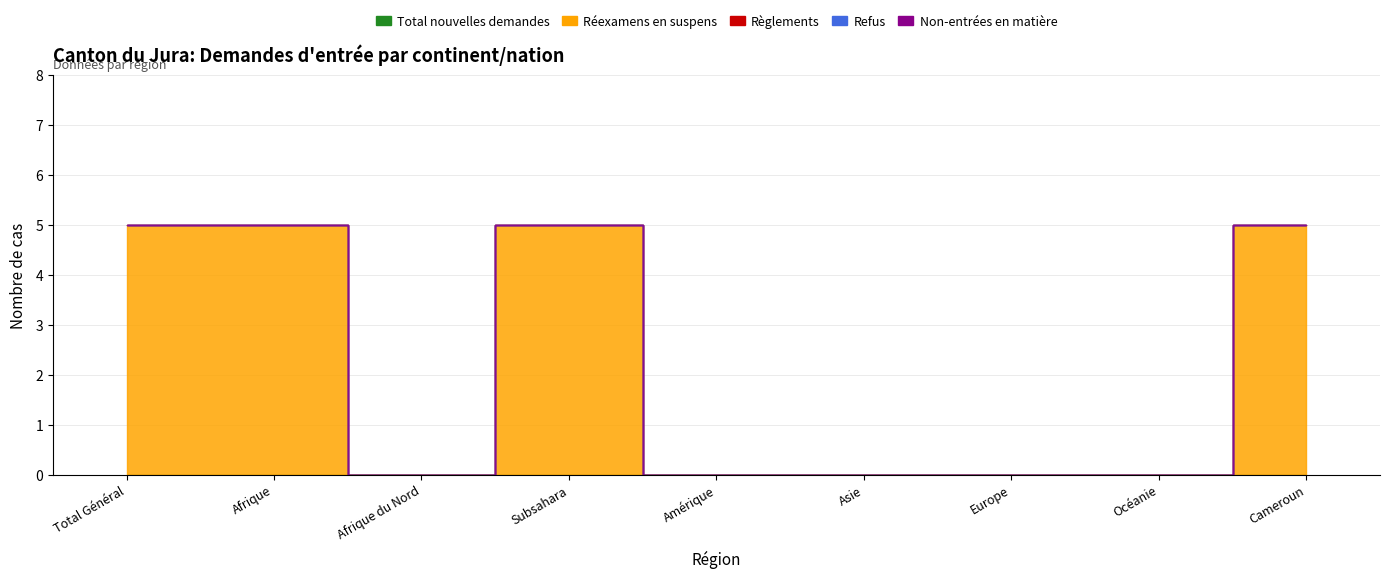

What is the total value across all series at Total Général?

5